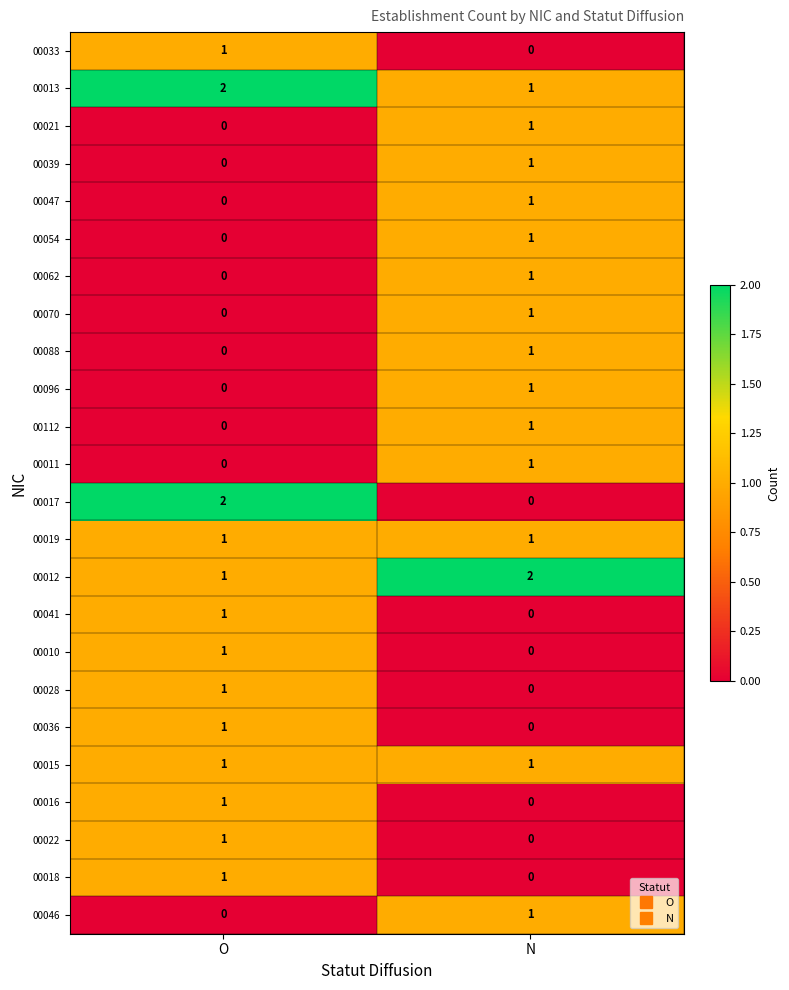

Which series changed the most between O and N?

00017